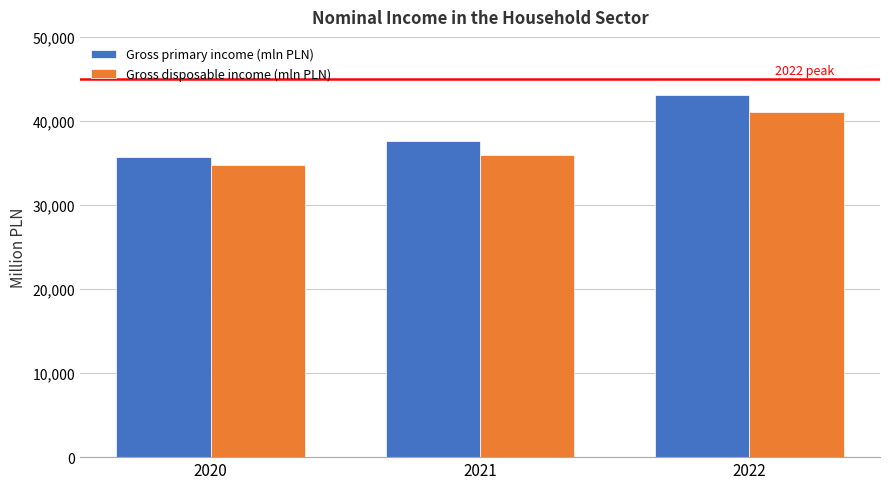

What is the minimum value shown in the chart?

34804